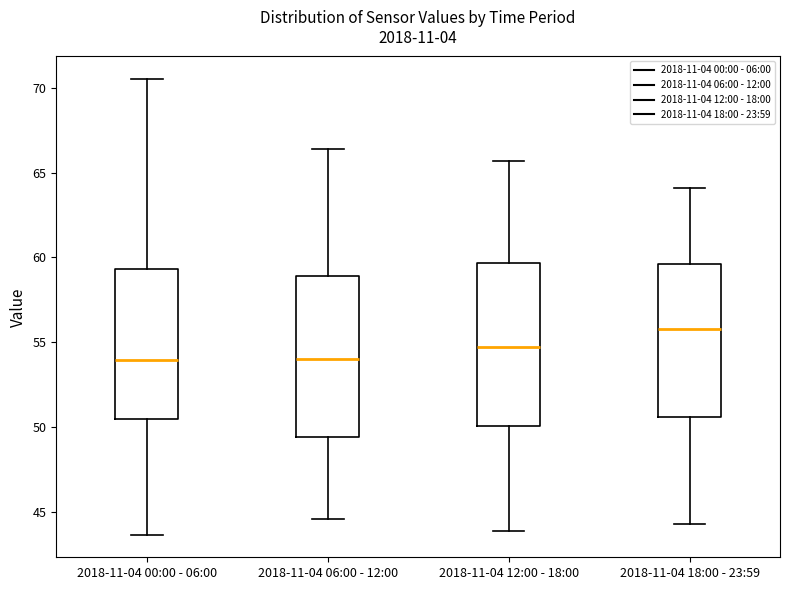

Reading left to right, read every box against the y-axis: the position of its median line, the range the box covers, and the ends of its whiskers. The values are not printed on the chart, so give them approximately, as read against the axis.

2018-11-04 00:00 - 06:00: median 54.0, box 50.5 to 59.5, whiskers 43.5 to 70.5
2018-11-04 06:00 - 12:00: median 54.0, box 49.5 to 59.0, whiskers 44.5 to 66.5
2018-11-04 12:00 - 18:00: median 54.5, box 50.0 to 59.5, whiskers 44.0 to 65.5
2018-11-04 18:00 - 23:59: median 56.0, box 50.5 to 59.5, whiskers 44.5 to 64.0